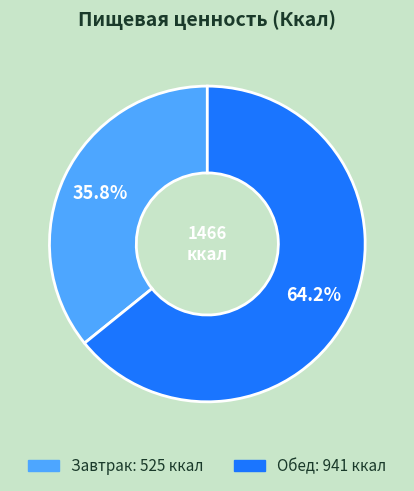

The Завтрак slice represents 36% of the pie. True or false?

True